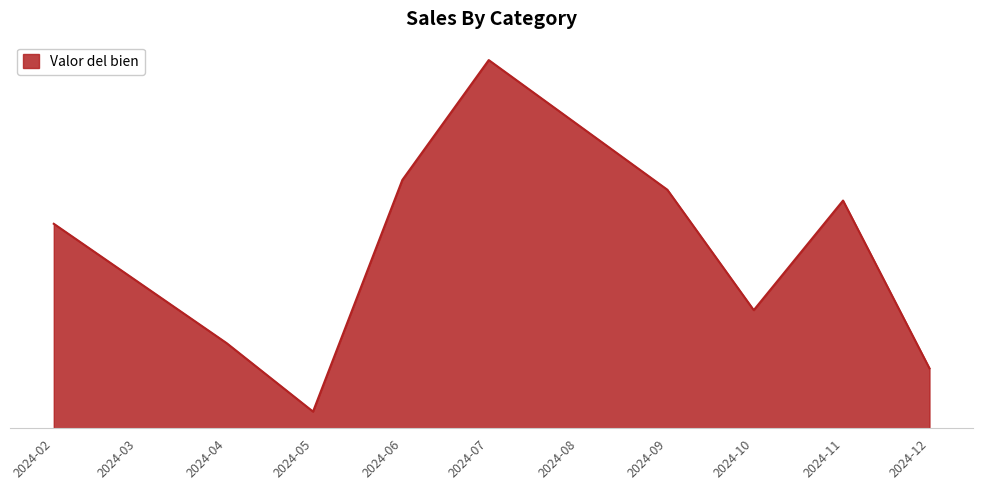

List the labels in order of value, largest first.

2024-07, 2024-06, 2024-09, 2024-11, 2024-02, 2024-10, 2024-04, 2024-12, 2024-05